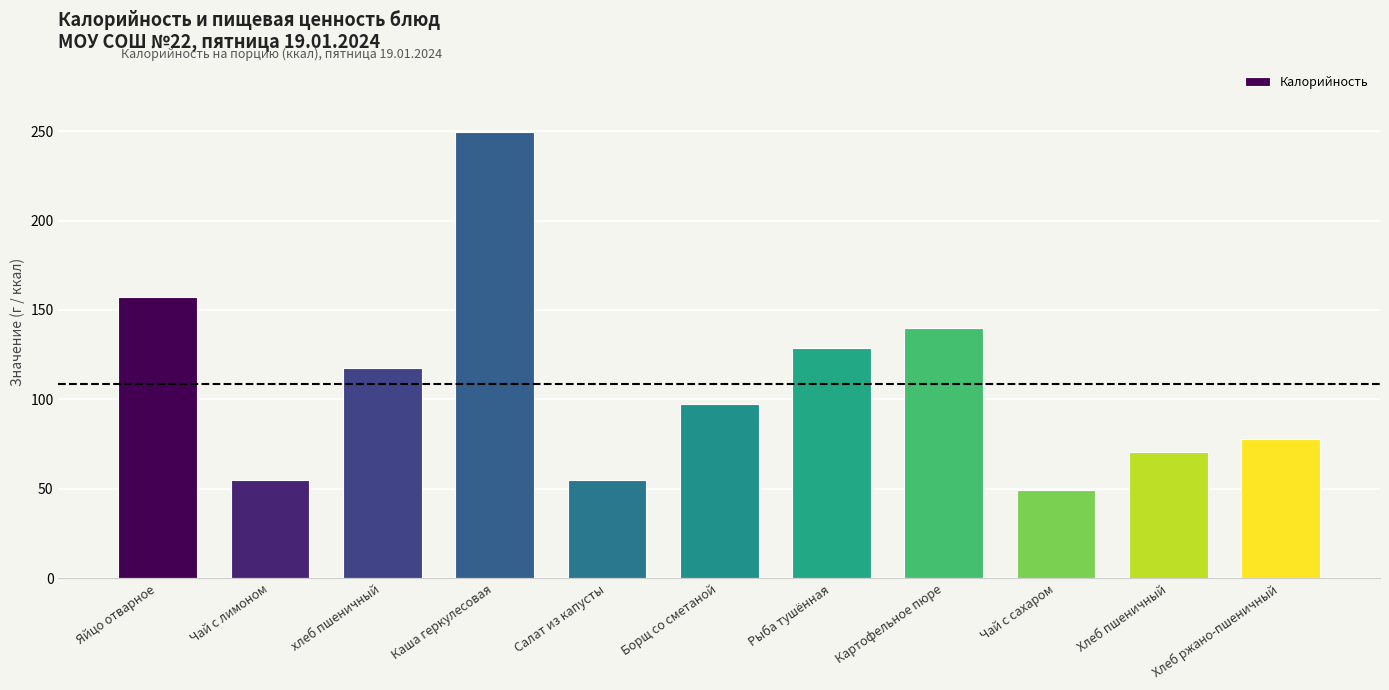

Read the value at Хлеб ржано-пшеничный.

77.7